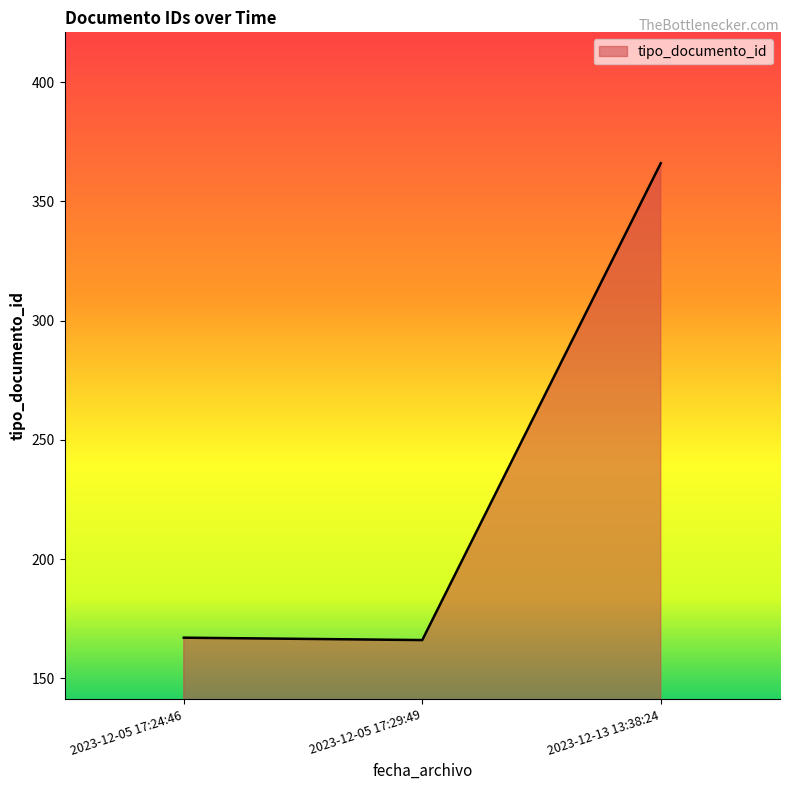

Where is the data nearest to the value 266?

2023-12-05 17:24:46